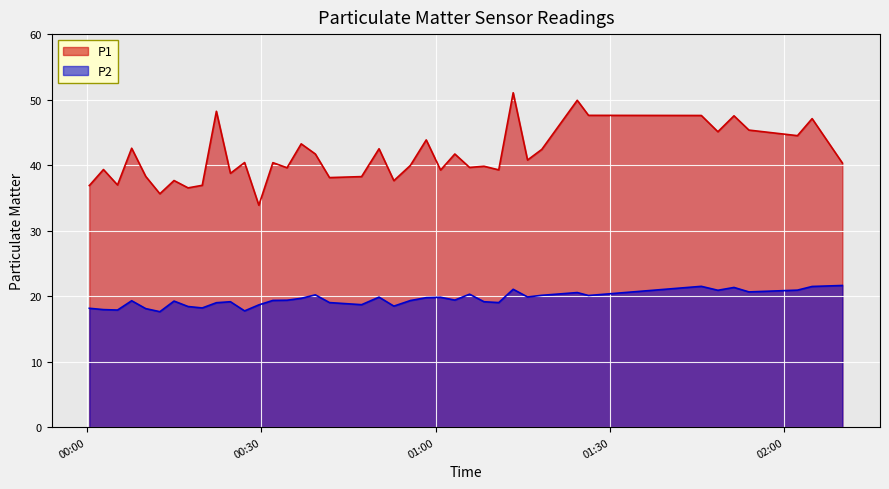

True or false: P1 has more than 0 interior local peaks.

True